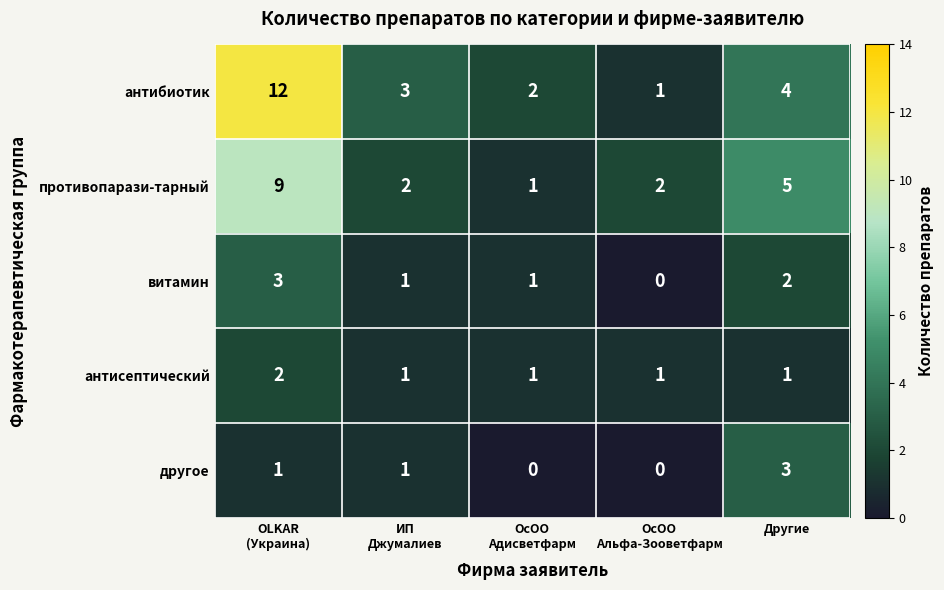

Count the витамин values in the range 1 to 2.

3